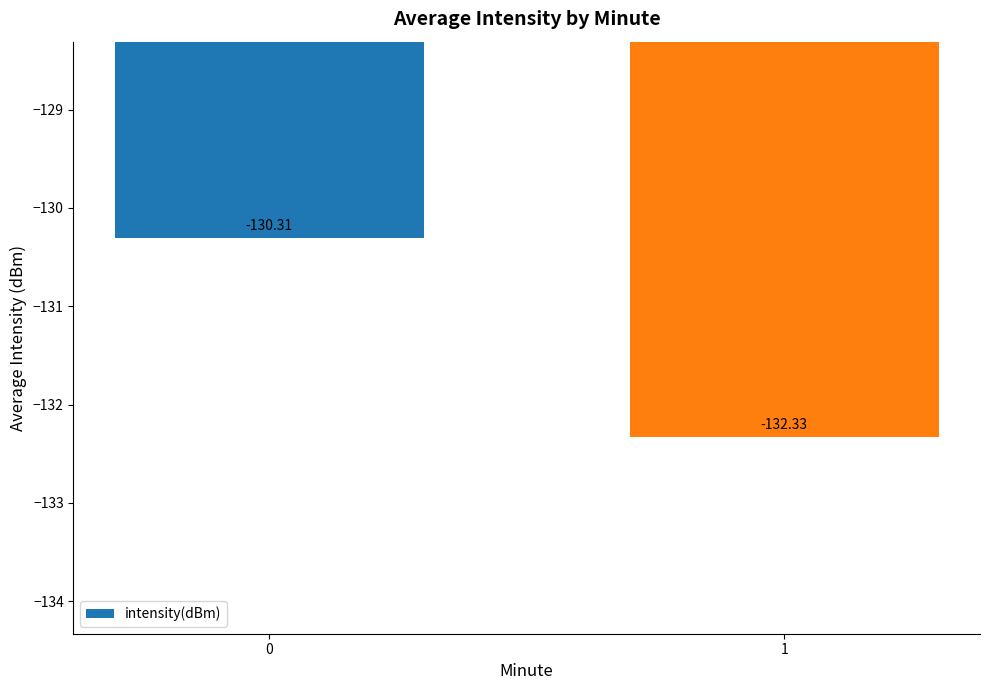

How many values are between -132 and -130?

1